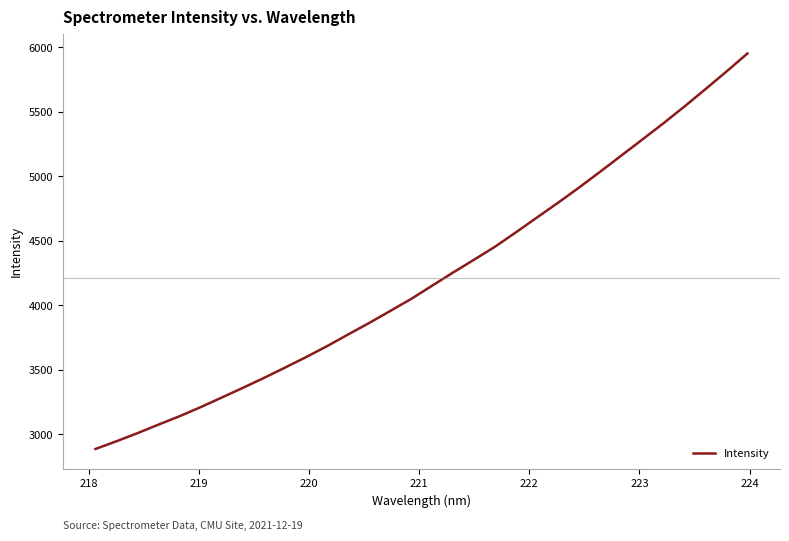

Reading left to right, what are all the values shown in this chart?

2887.3	2947.4	3010.2	3076.7	3141.6	3211.7	3286.1	3361.0	3437.6	3517.4	3598.8	3683.9	3774.1	3863.2	3956.2	4049.8	4152.6	4255.2	4354.6	4455.6	4567.9	4682.5	4796.4	4914.5	5036.4	5160.9	5285.0	5410.2	5540.5	5674.7	5811.2	5951.3